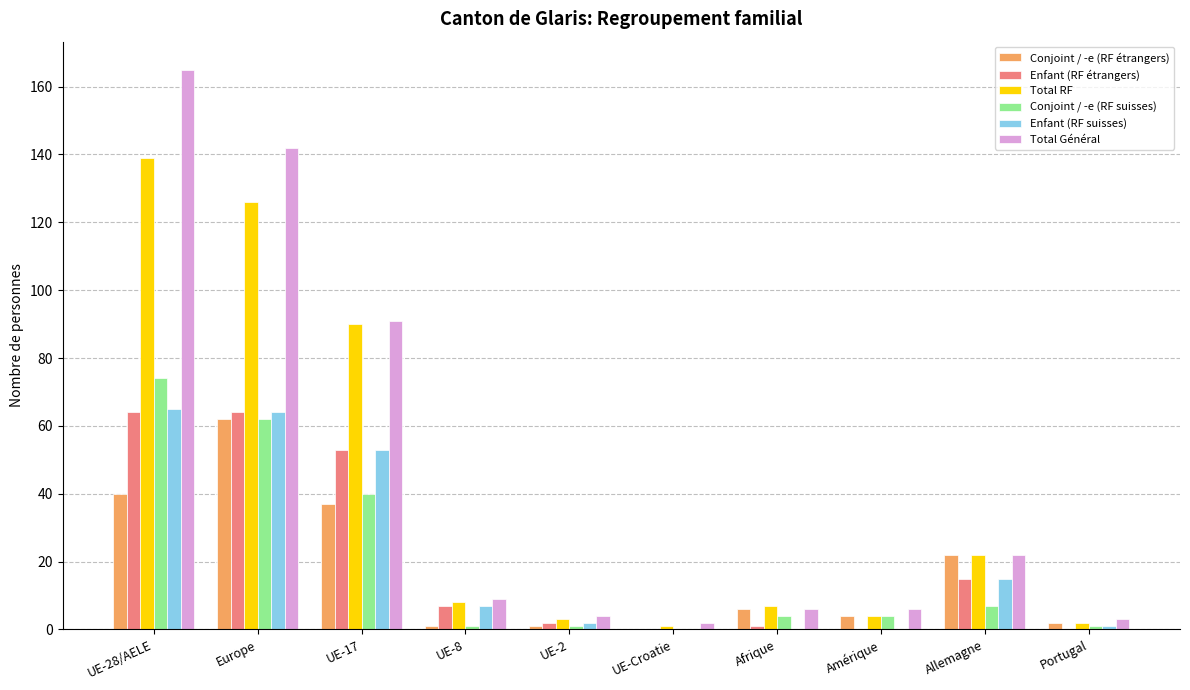

Count the number of categories in the chart.

10